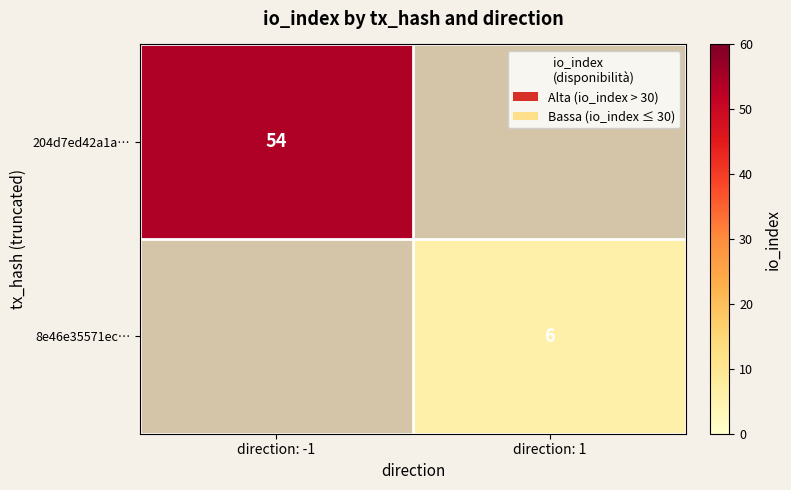

The 204d7ed42a1a… series shows 29 at direction: -1. True or false?

False